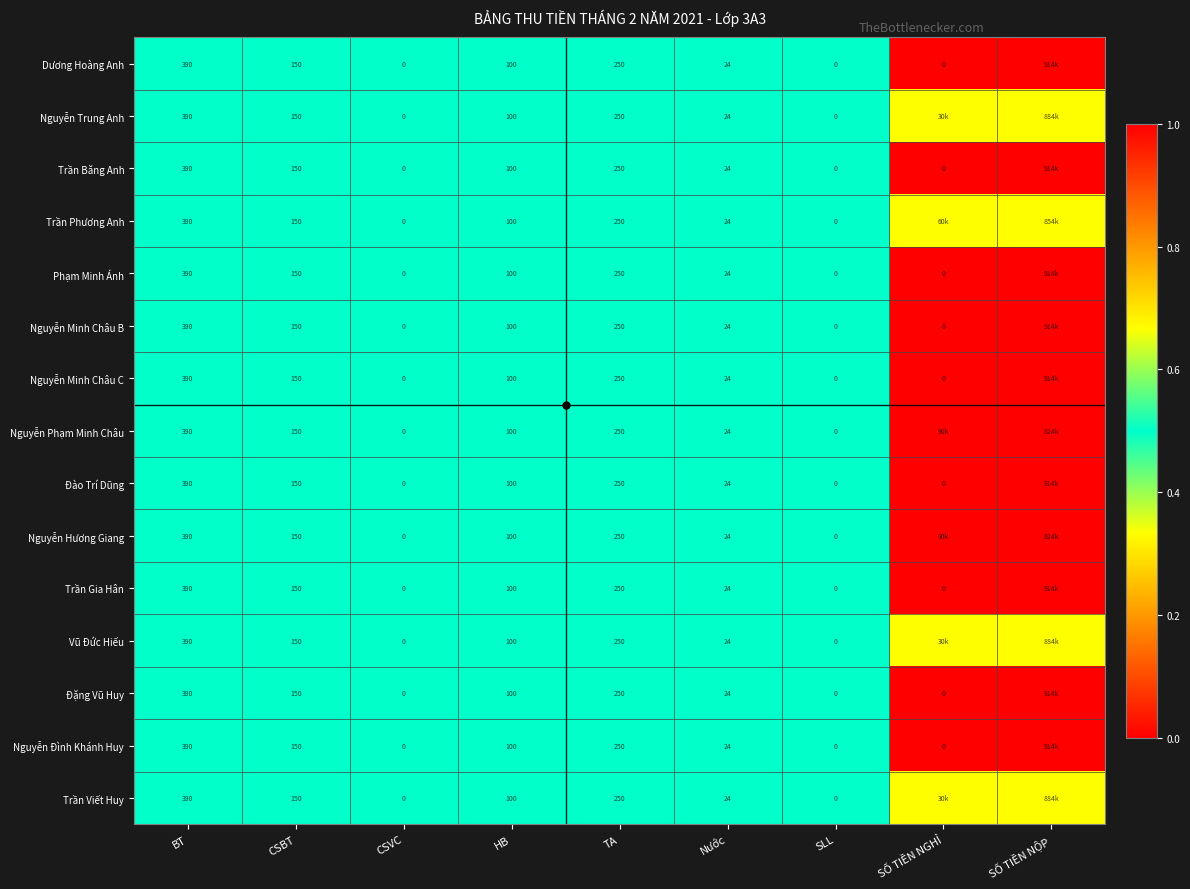

Which category has the highest value in the Nguyễn Trung Anh series?

SỐ TIỀN NỘP